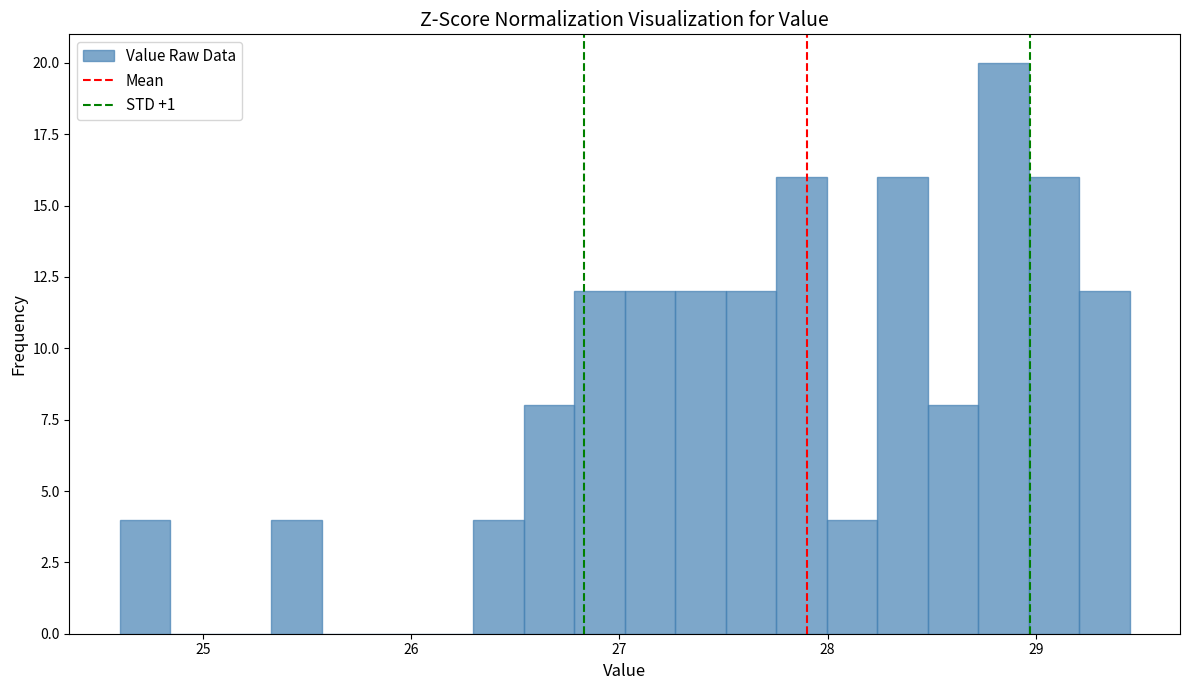

Read against the x-axis, roughly where is the centre of the tallest bar?

28.8